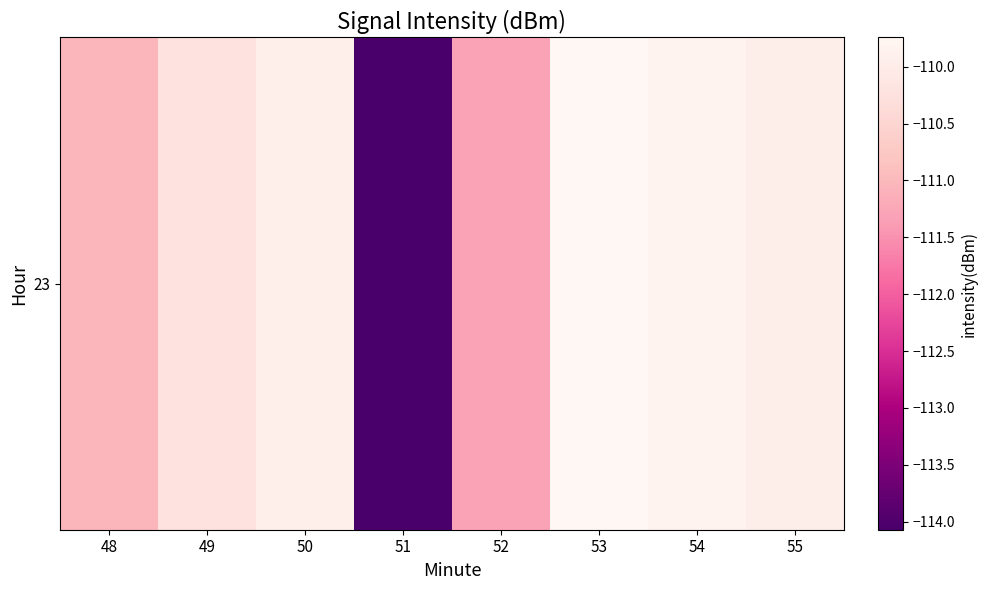

What is the difference between the values at 50 and 52?

1.4